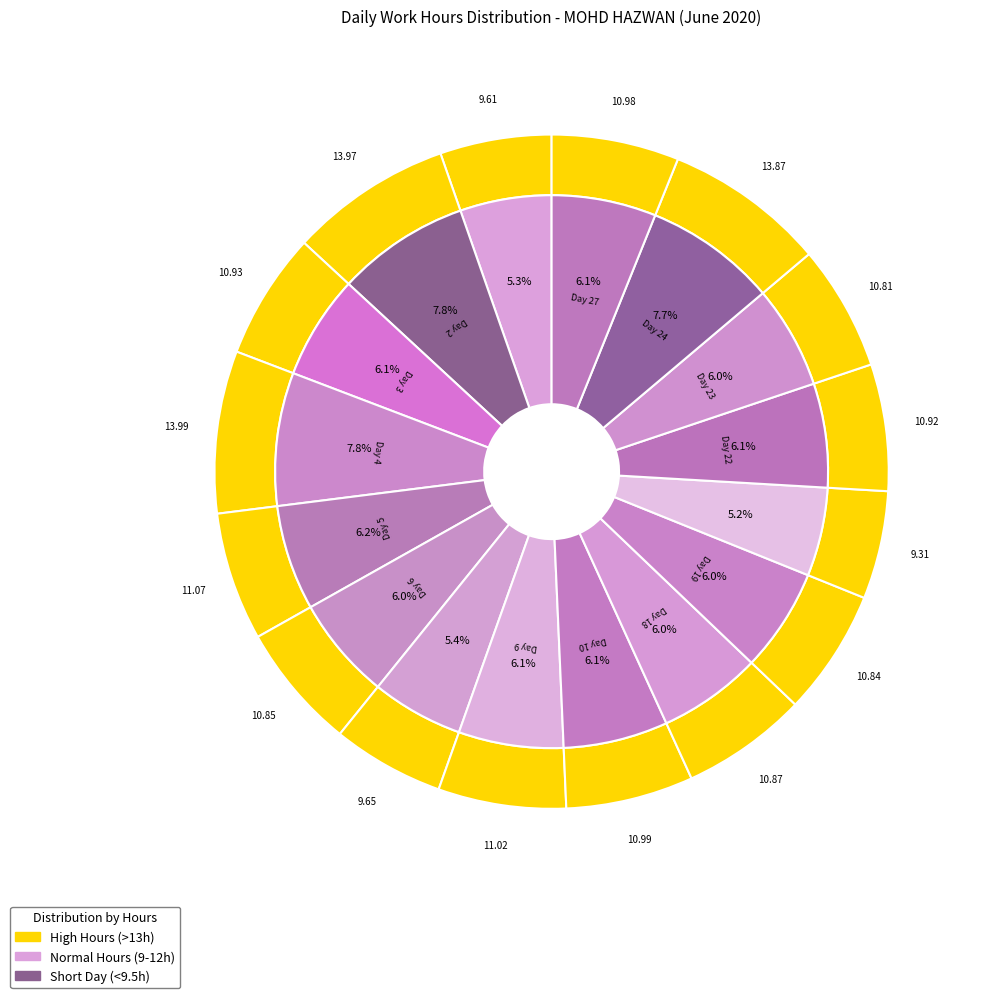

What is the largest slice in the pie chart?

Day 4